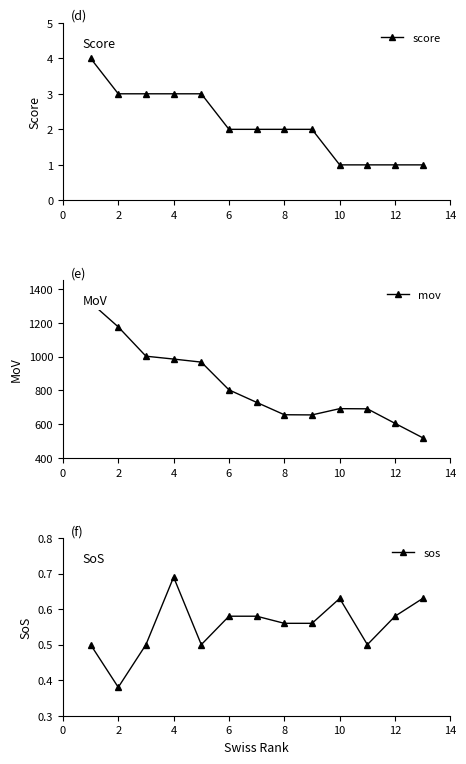

Which series has the largest total across all categories?

mov